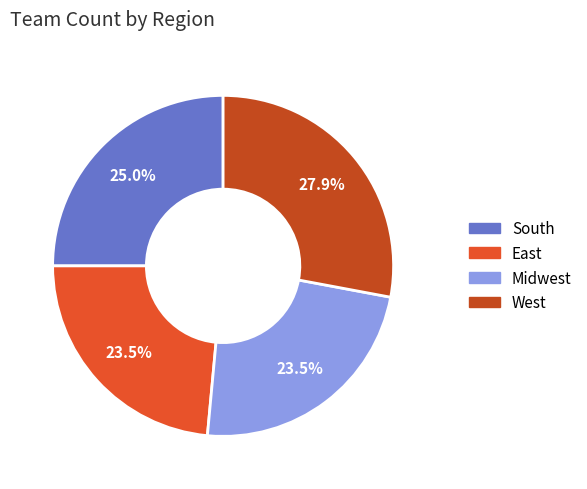

Is it true that West is 28% of the pie?

True